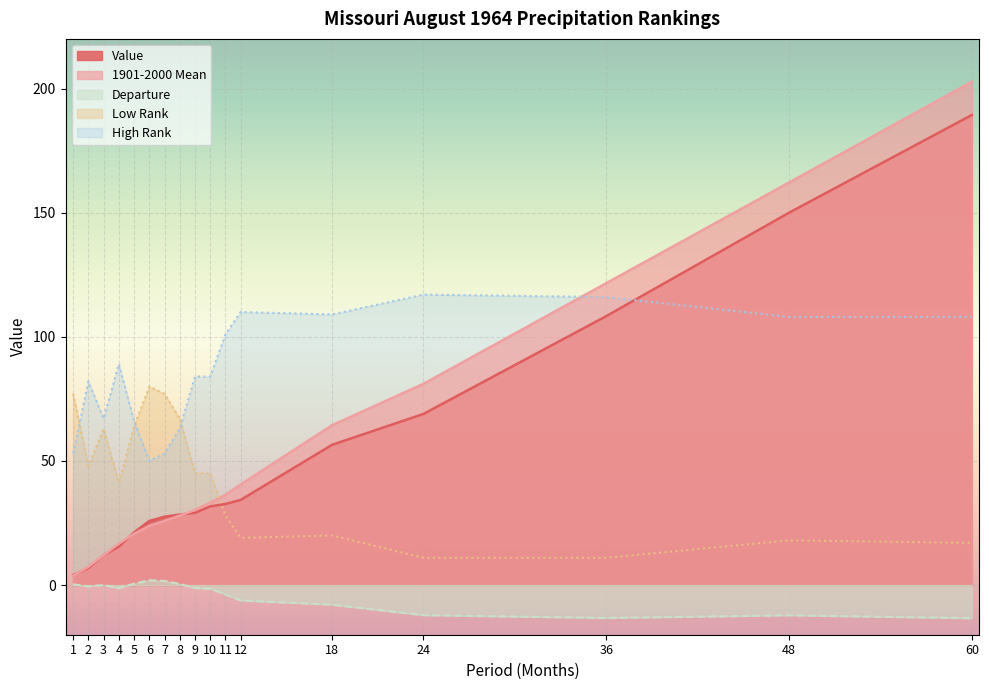

What is the value of the High Rank point at the 8th from the left?

63.0